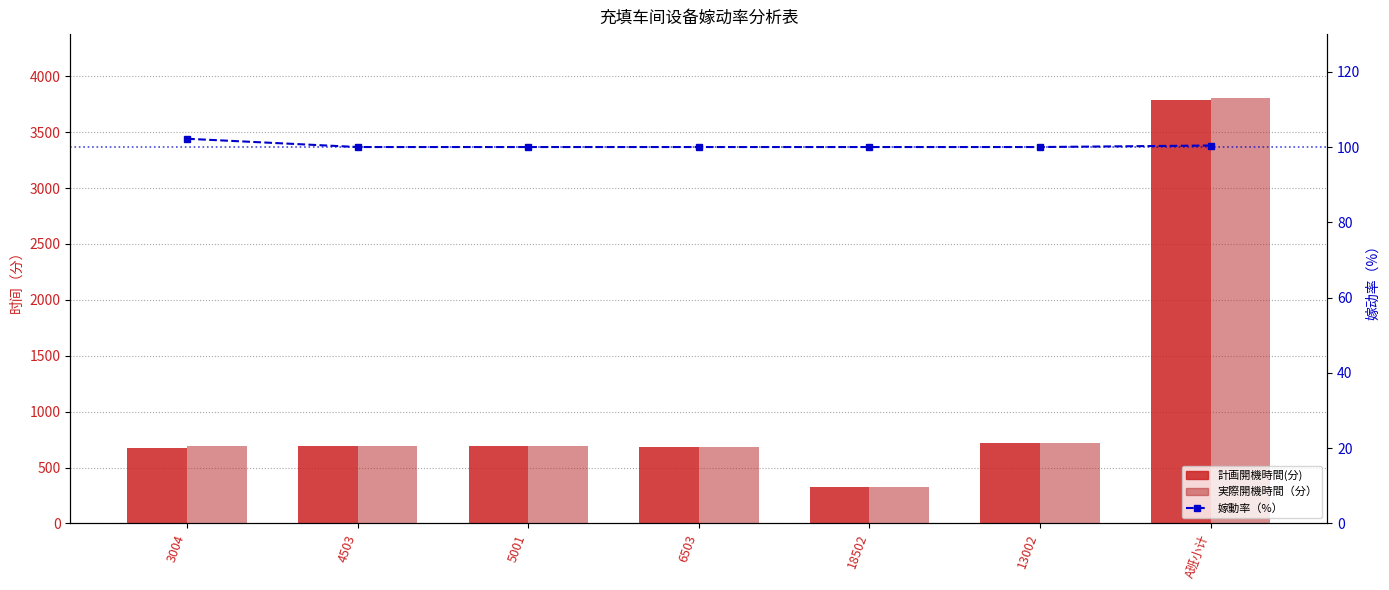

What is the label of the 2nd bar from the right?

13002